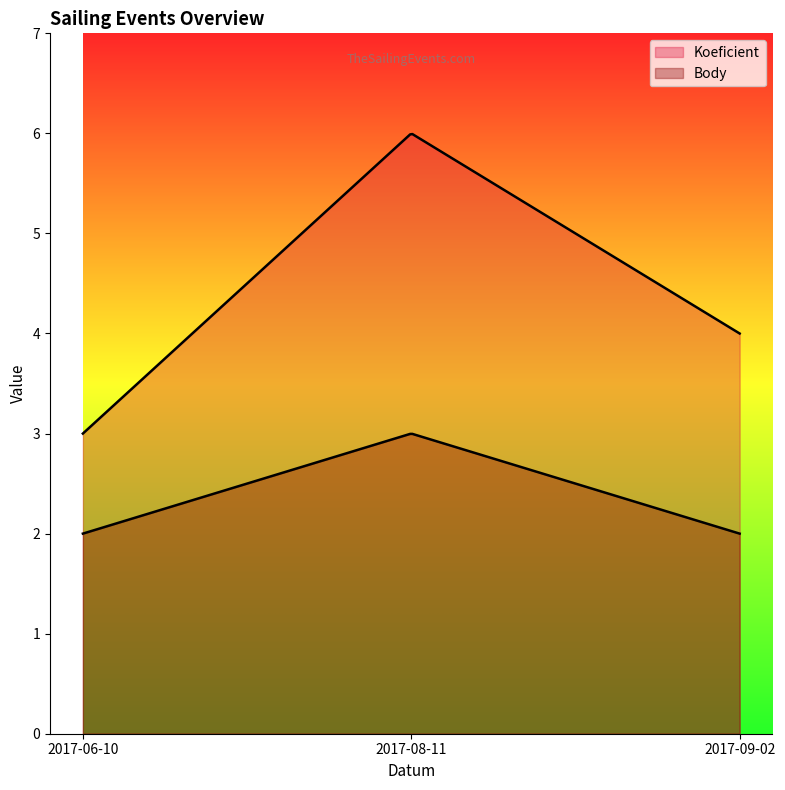

Which series has the largest range (max minus min)?

Koeficient